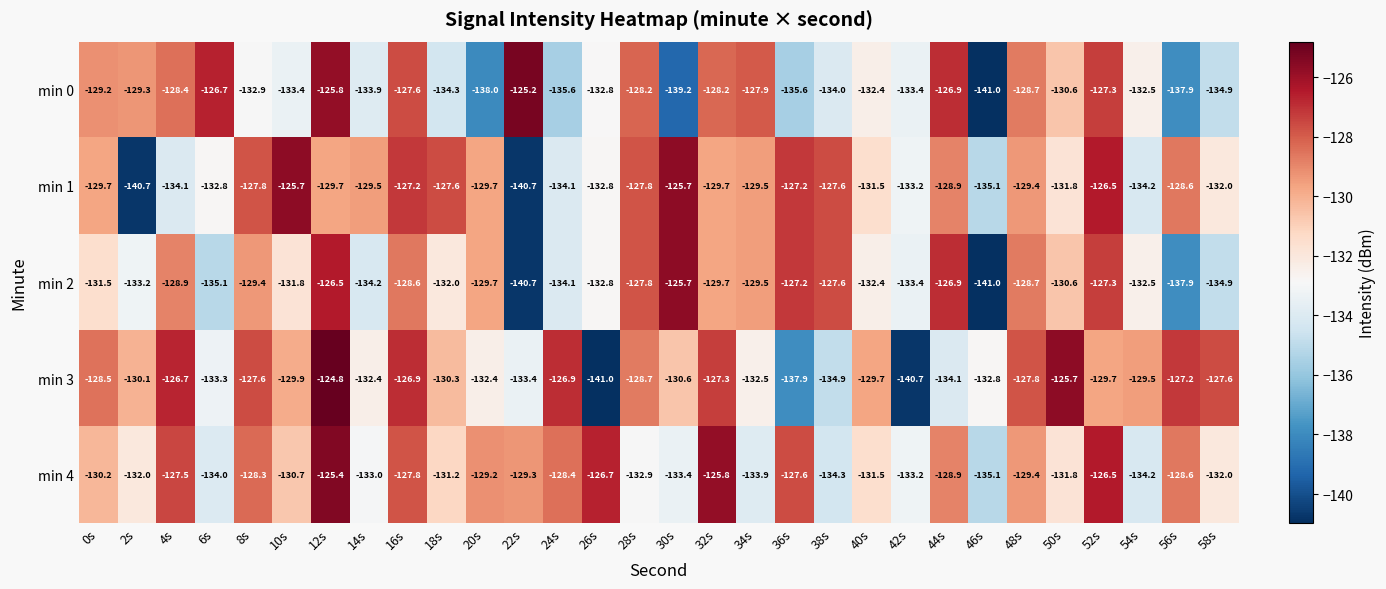

True or false: min 0 has a value of -218.5 at 24s.

False